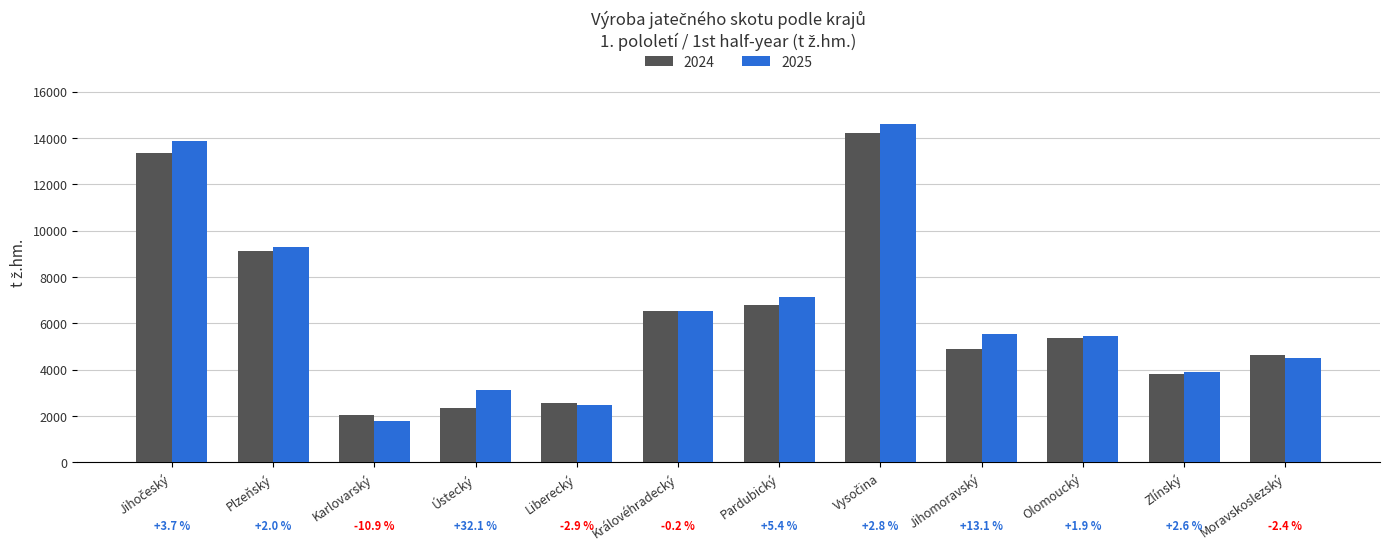

What is the difference between the maximum and minimum values in the 2024 series?

12189.0